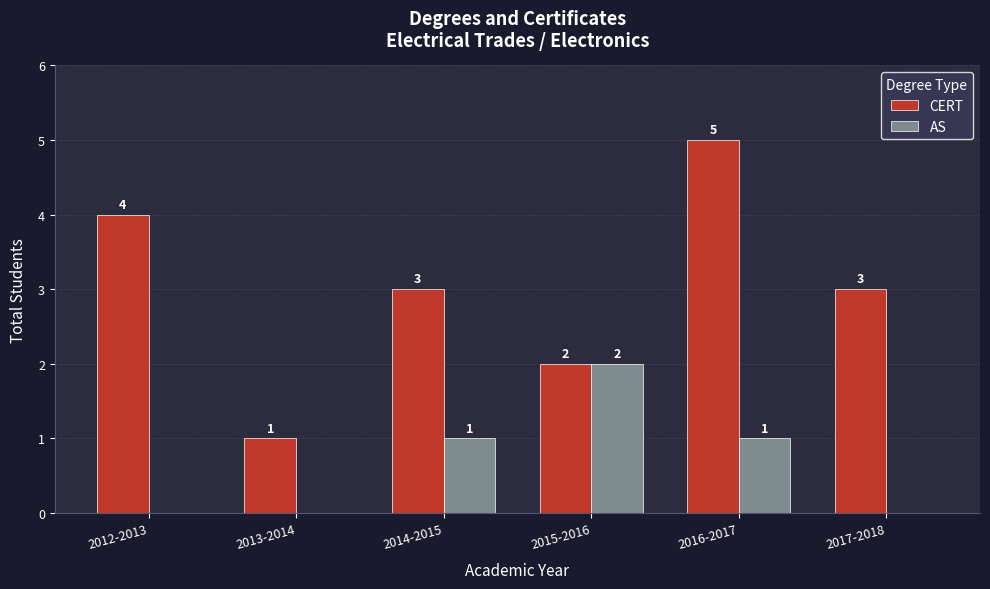

Between 2012-2013 and 2013-2014, which series saw the biggest shift?

CERT